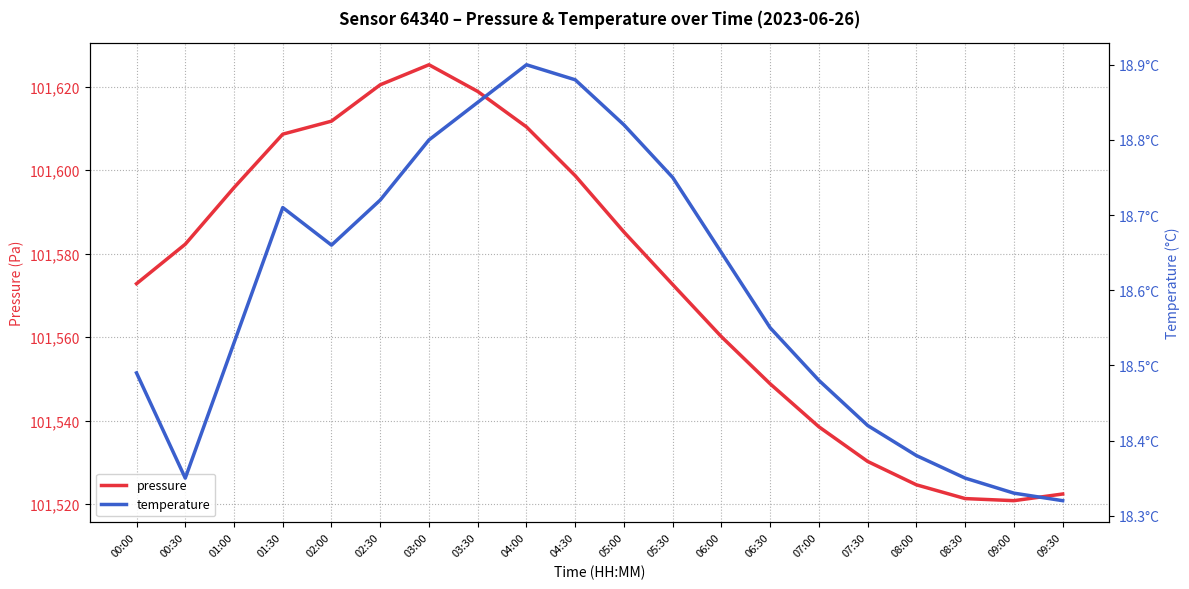

Which has a higher value, 01:00 or 07:30?

01:00